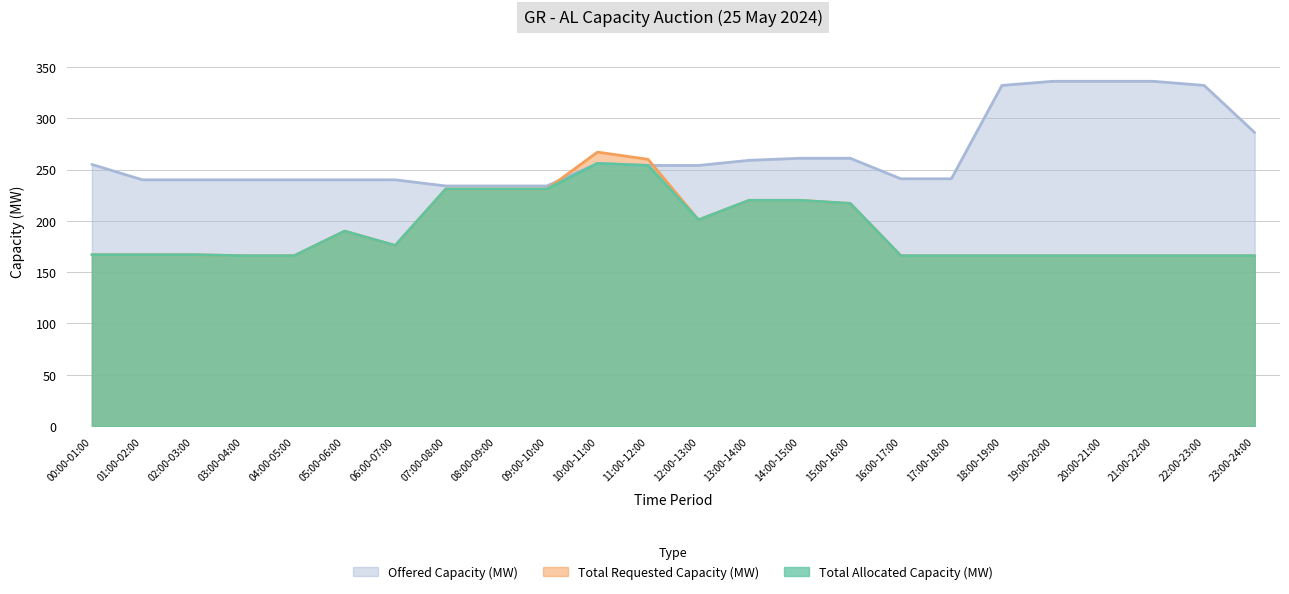

Reading left to right, extract all data points from this chart.

Offered Capacity (MW): 00:00-01:00=255	01:00-02:00=240	02:00-03:00=240	03:00-04:00=240	04:00-05:00=240	05:00-06:00=240	06:00-07:00=240	07:00-08:00=234	08:00-09:00=234	09:00-10:00=234	10:00-11:00=256	11:00-12:00=254	12:00-13:00=254	13:00-14:00=259	14:00-15:00=261	15:00-16:00=261	16:00-17:00=241	17:00-18:00=241	18:00-19:00=332	19:00-20:00=336	20:00-21:00=336	21:00-22:00=336	22:00-23:00=332	23:00-24:00=286
Total Requested Capacity (MW): 00:00-01:00=167	01:00-02:00=167	02:00-03:00=167	03:00-04:00=166	04:00-05:00=166	05:00-06:00=190	06:00-07:00=176	07:00-08:00=231	08:00-09:00=231	09:00-10:00=231	10:00-11:00=267	11:00-12:00=260	12:00-13:00=201	13:00-14:00=220	14:00-15:00=220	15:00-16:00=217	16:00-17:00=166	17:00-18:00=166	18:00-19:00=166	19:00-20:00=166	20:00-21:00=166	21:00-22:00=166	22:00-23:00=166	23:00-24:00=166
Total Allocated Capacity (MW): 00:00-01:00=167	01:00-02:00=167	02:00-03:00=167	03:00-04:00=166	04:00-05:00=166	05:00-06:00=190	06:00-07:00=176	07:00-08:00=231	08:00-09:00=231	09:00-10:00=231	10:00-11:00=256	11:00-12:00=254	12:00-13:00=201	13:00-14:00=220	14:00-15:00=220	15:00-16:00=217	16:00-17:00=166	17:00-18:00=166	18:00-19:00=166	19:00-20:00=166	20:00-21:00=166	21:00-22:00=166	22:00-23:00=166	23:00-24:00=166